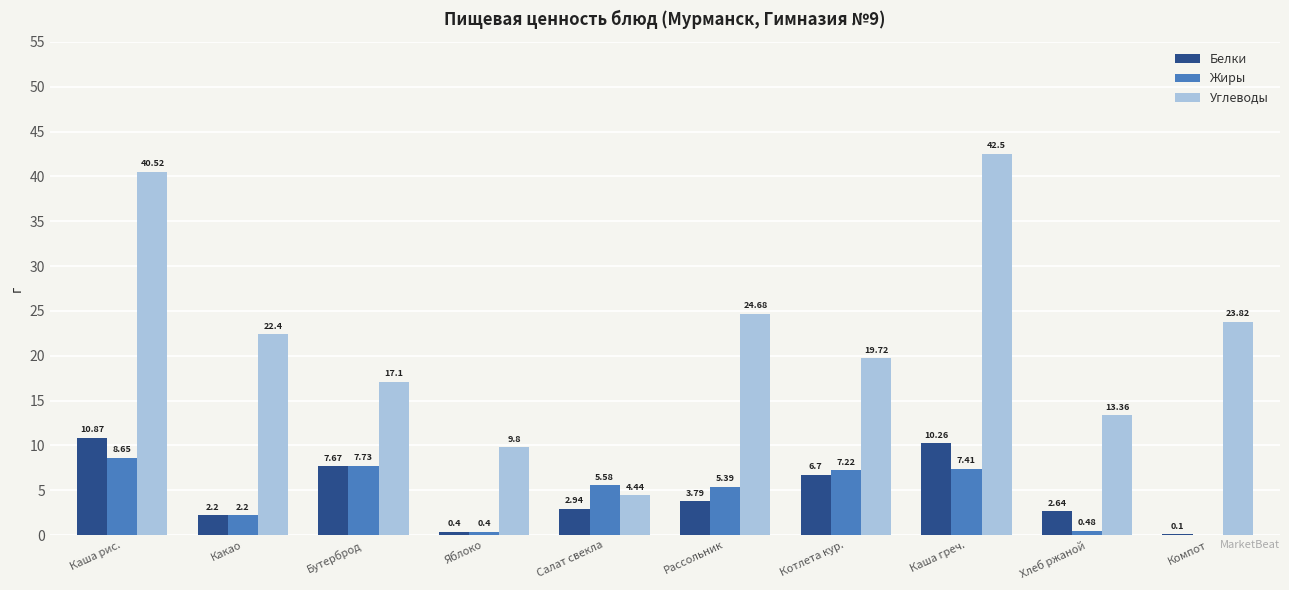

Which series has the largest total across all categories?

Углеводы